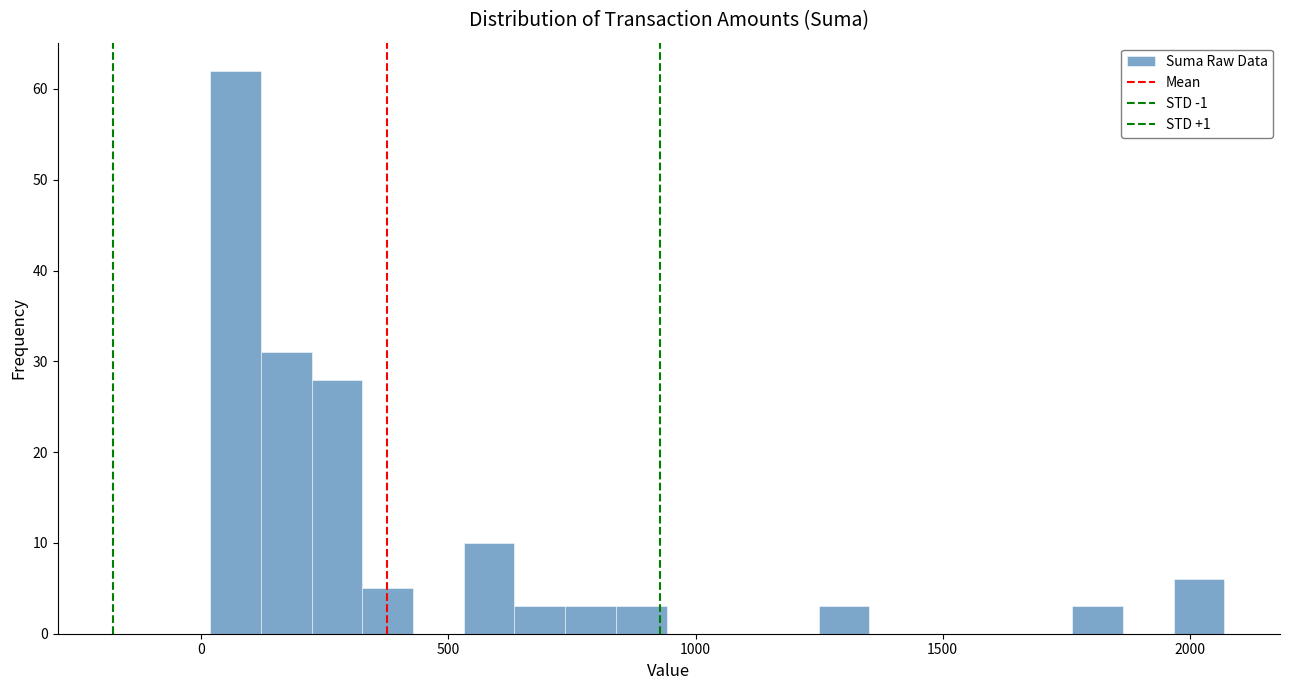

Around what value on the x-axis is the tallest bar? Give the approximate position of its centre, as read against the axis.

50